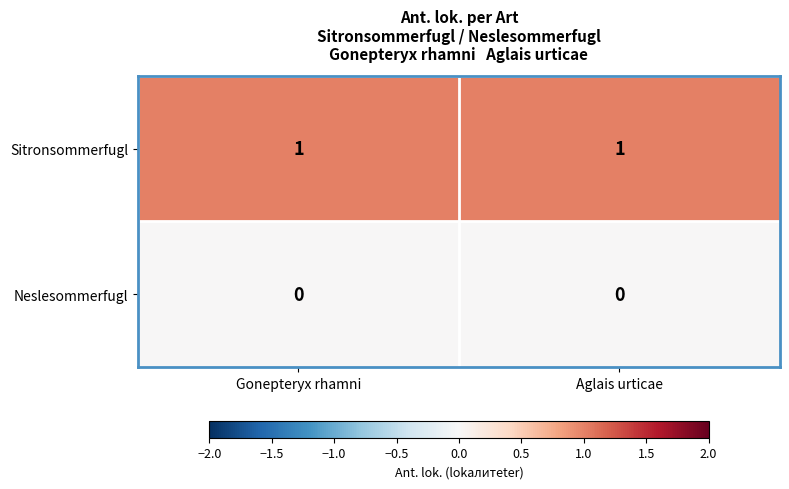

Rank the series by their average value, from lowest to highest.

Neslesommerfugl, Sitronsommerfugl